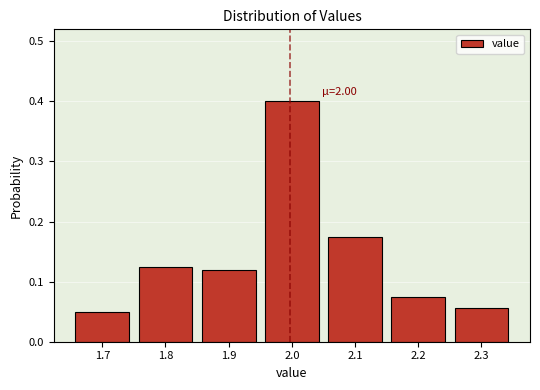

Which range on the x-axis has the tallest bar?

1.95 to 2.05